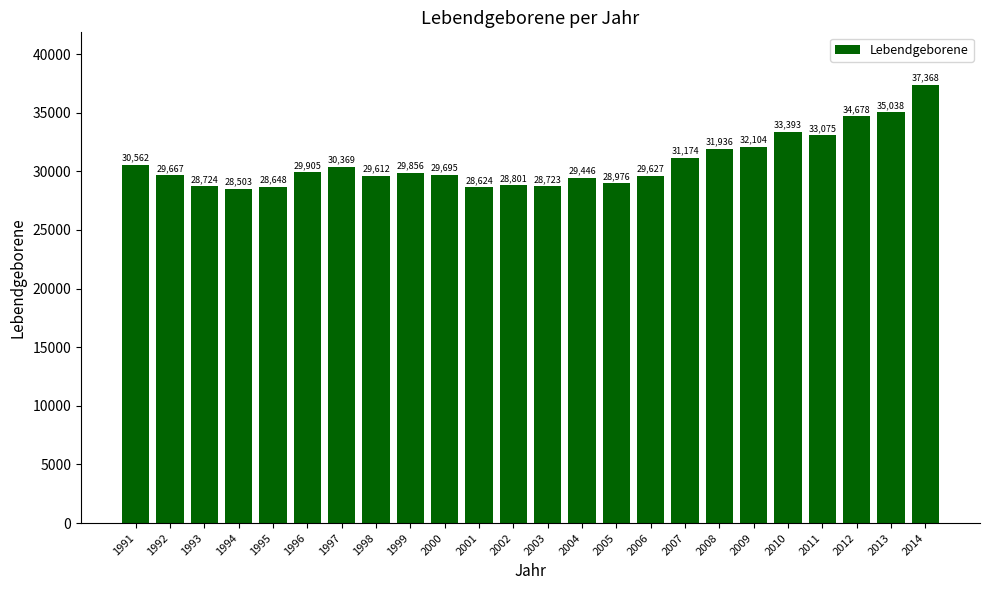

What is the difference between the maximum and minimum values?

8865